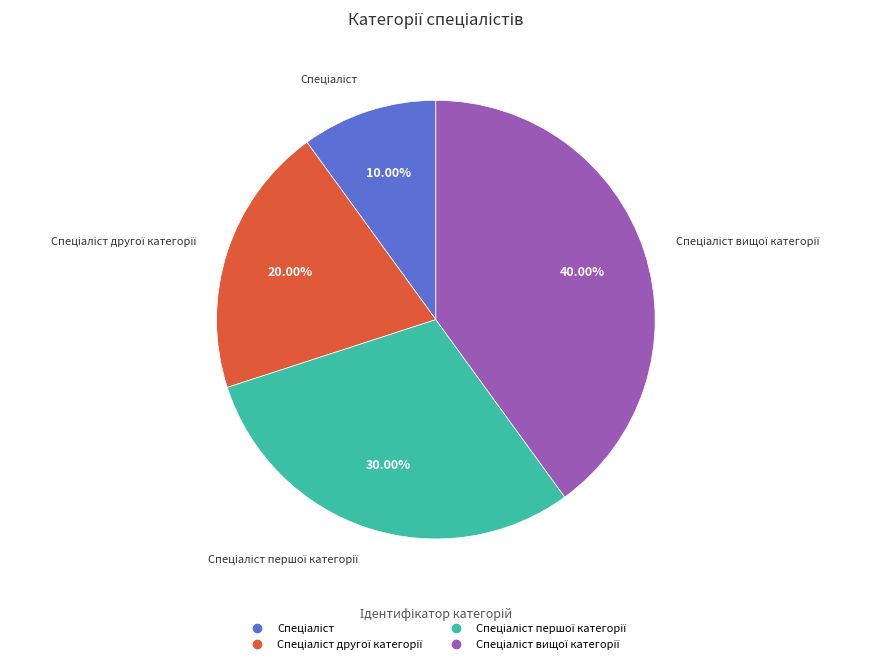

Is there a majority slice in this chart?

No